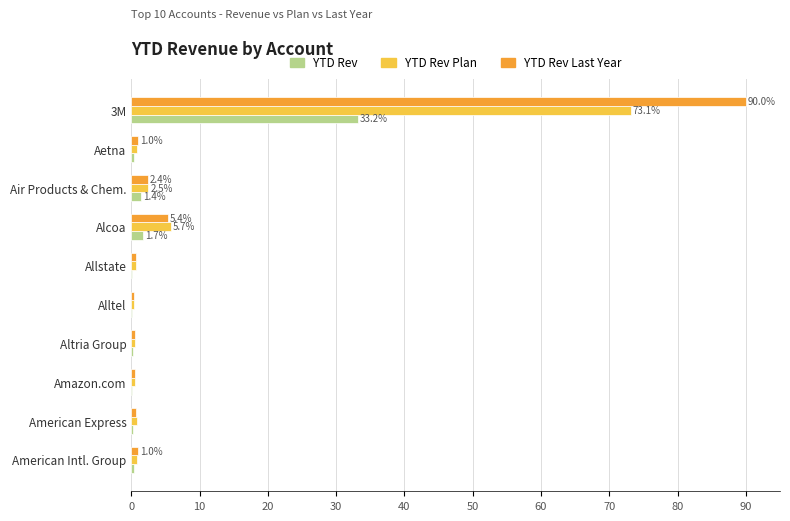

What is the sum of all YTD Rev Last Year values?

102.5